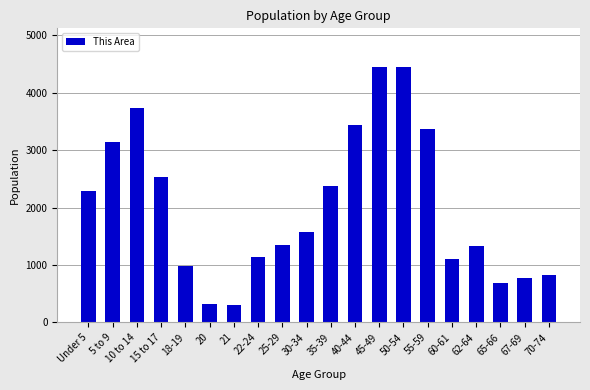

Read the value at 22-24.

1143